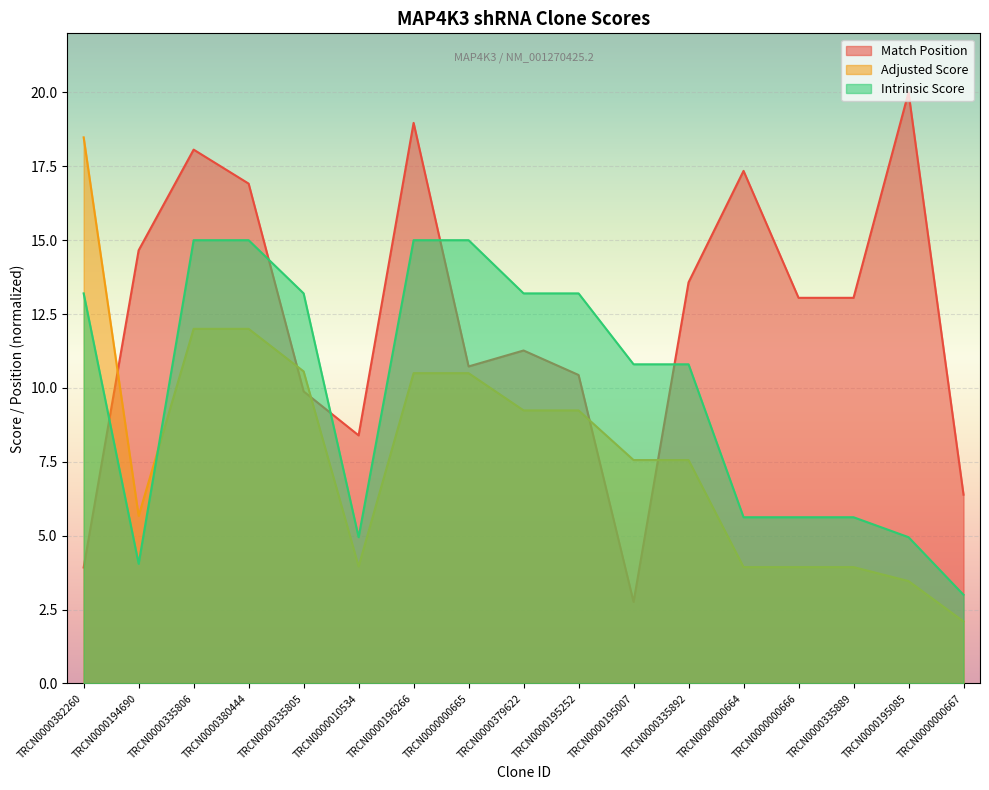

What is the total value across all series at TRCN0000000666?

22.6